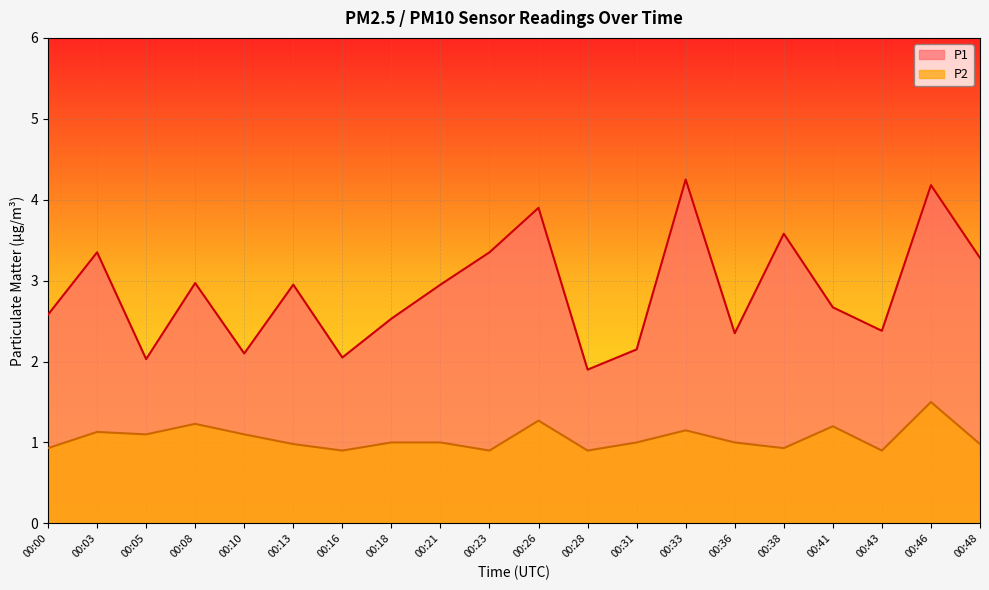

What is the spread (max minus min) of values at 00:26?

2.6